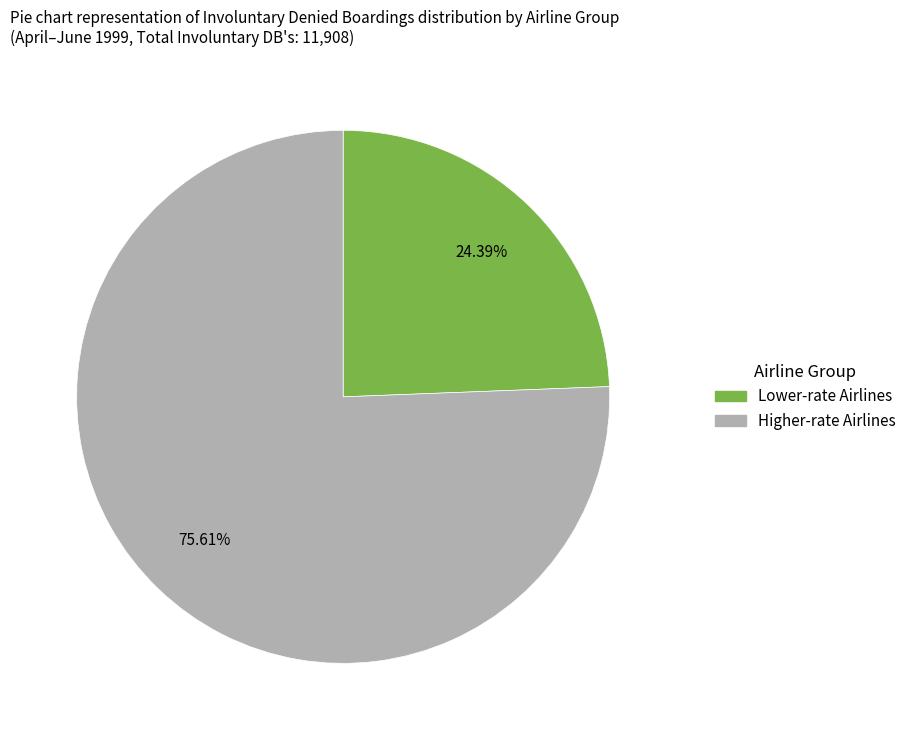

Is there any slice that represents more than half of the pie?

Yes